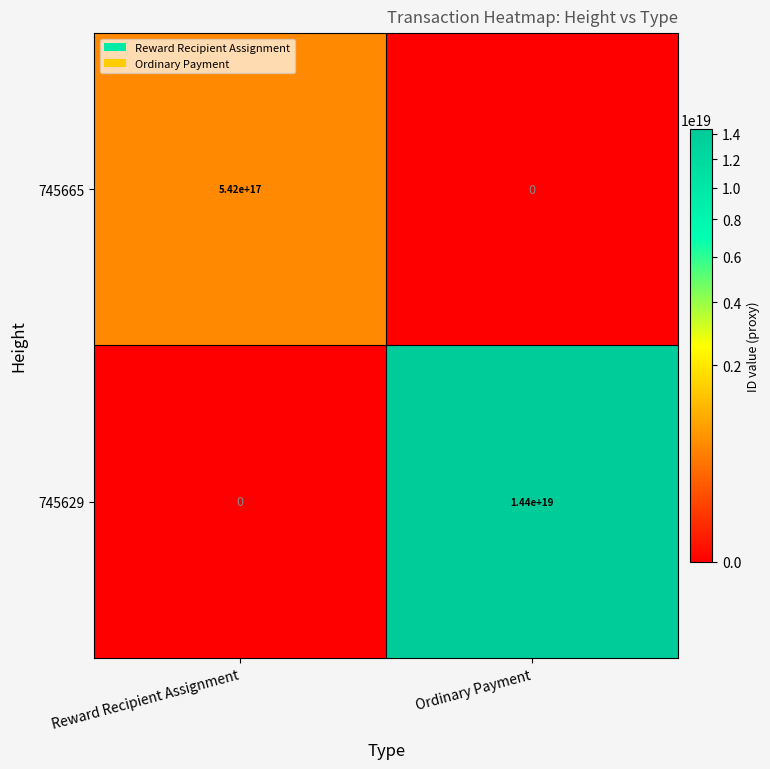

The 745665 series shows -327955357598996672 at Ordinary Payment. True or false?

False